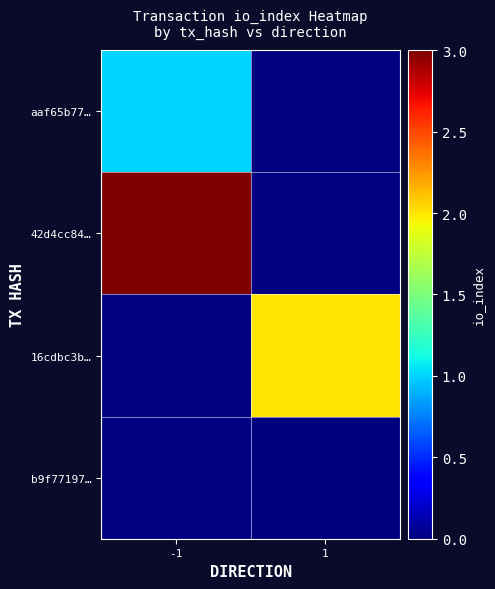

Which label corresponds to the largest value in the chart?

-1